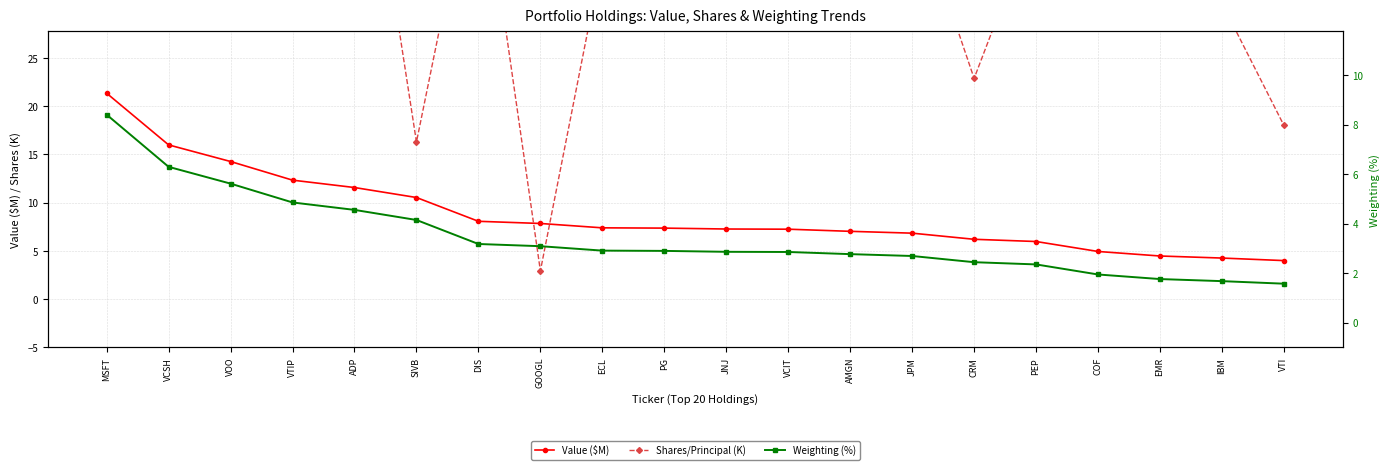

Rank the categories by Shares/Principal (K) value from lowest to highest.

GOOGL, SIVB, VTI, CRM, COF, IBM, AMGN, ECL, VOO, PEP, JPM, JNJ, EMR, DIS, PG, ADP, MSFT, VCIT, VCSH, VTIP